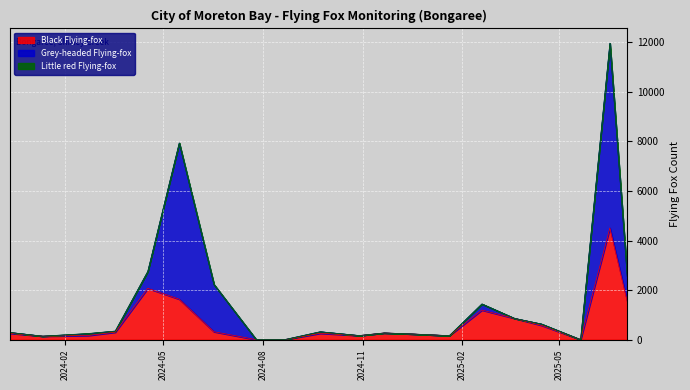

Which series changed the most between 2025-06-17 and 2024-10-29?

Grey-headed Flying-fox